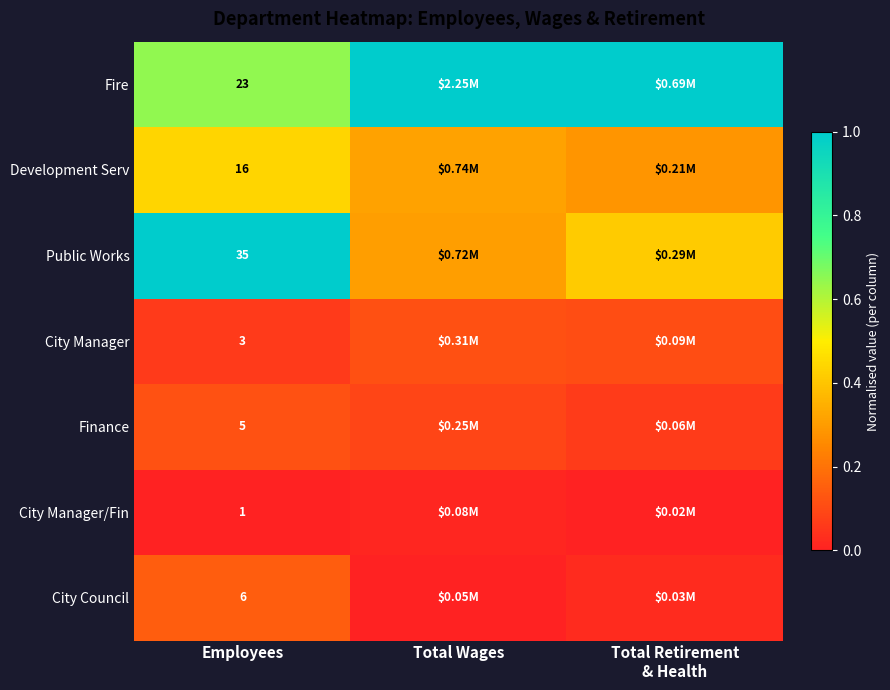

What is the approximate value of Fire at Total Wages?

1.0